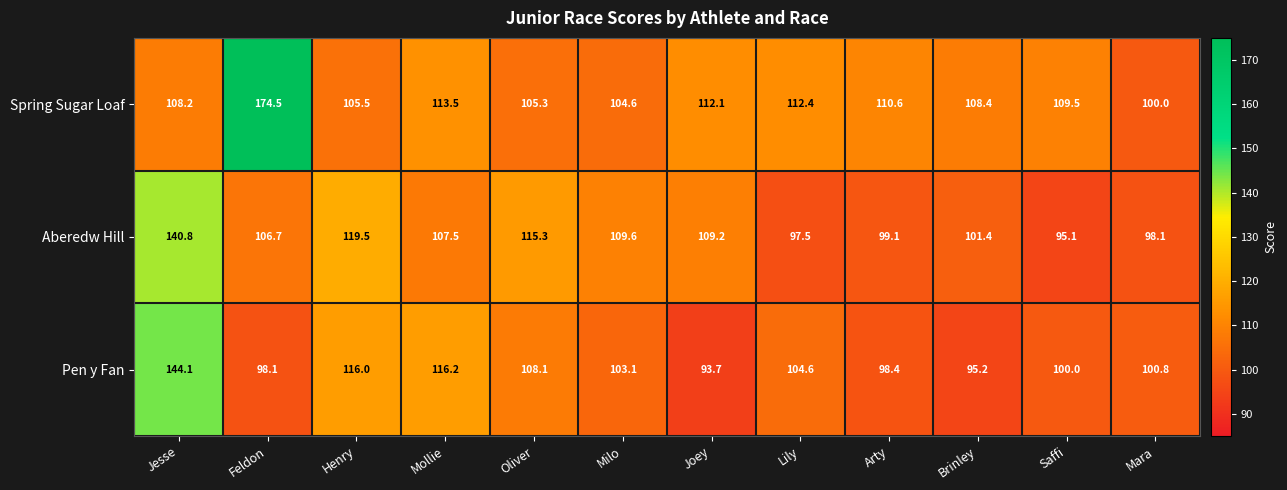

Rank the series by their average value, from lowest to highest.

Pen y Fan, Aberedw Hill, Spring Sugar Loaf